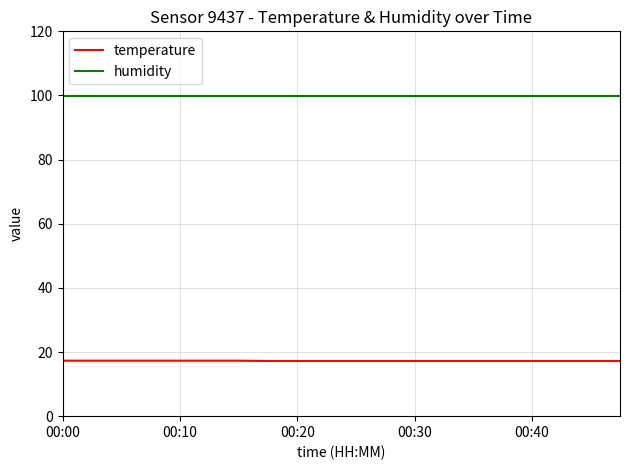

List the series in order of their peak value, highest first.

humidity, temperature